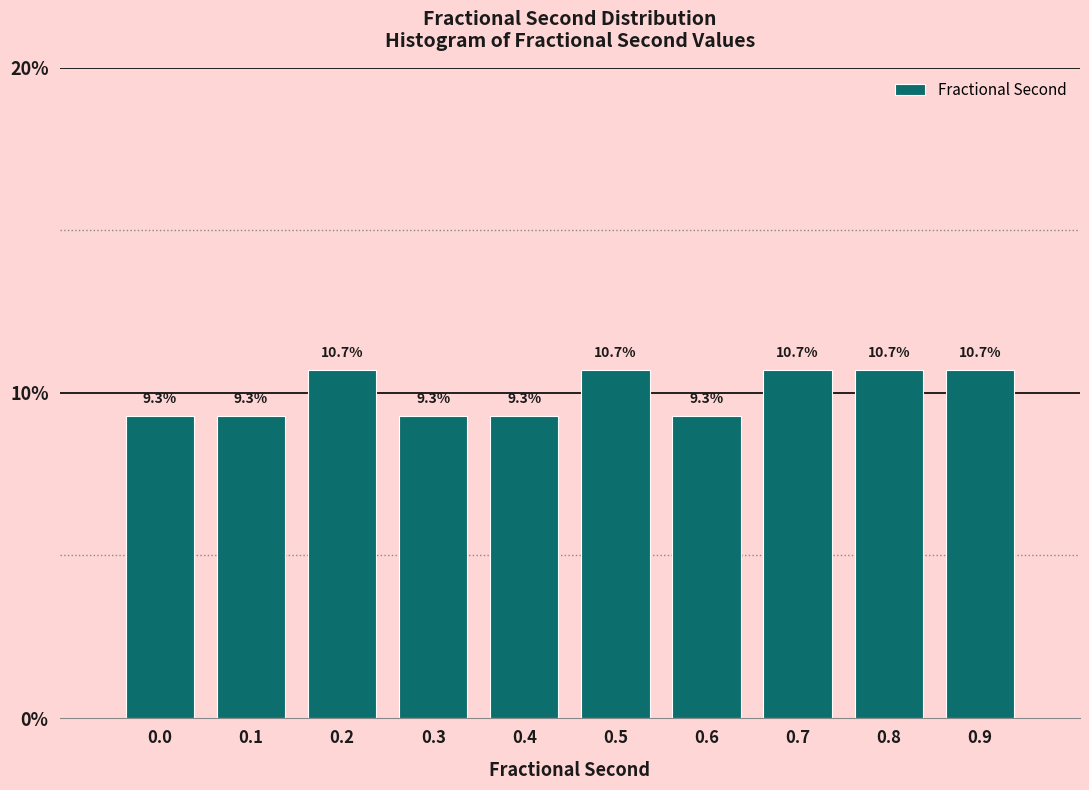

Reading right to left, what are all the values shown in this chart?

0.9=10.7	0.8=10.7	0.7=10.7	0.6=9.3	0.5=10.7	0.4=9.3	0.3=9.3	0.2=10.7	0.1=9.3	0.0=9.3